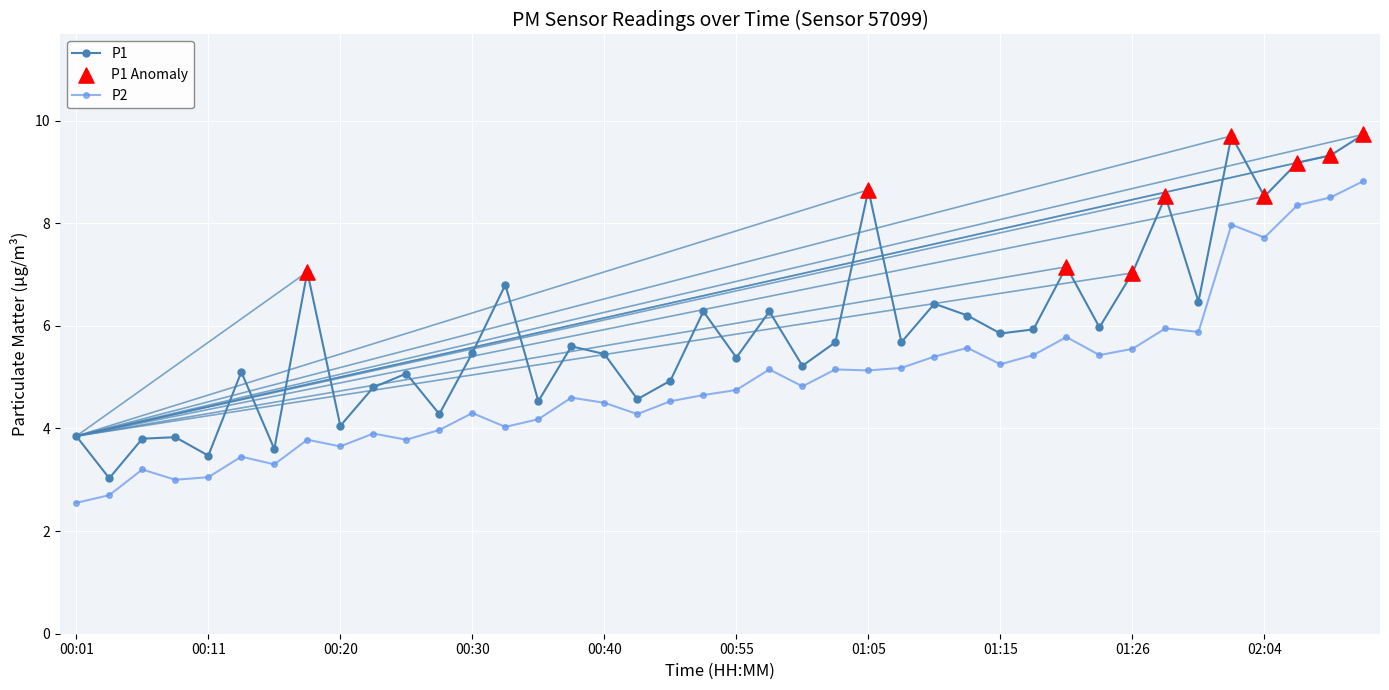

At how many categories does at least one series exceed 9?

4